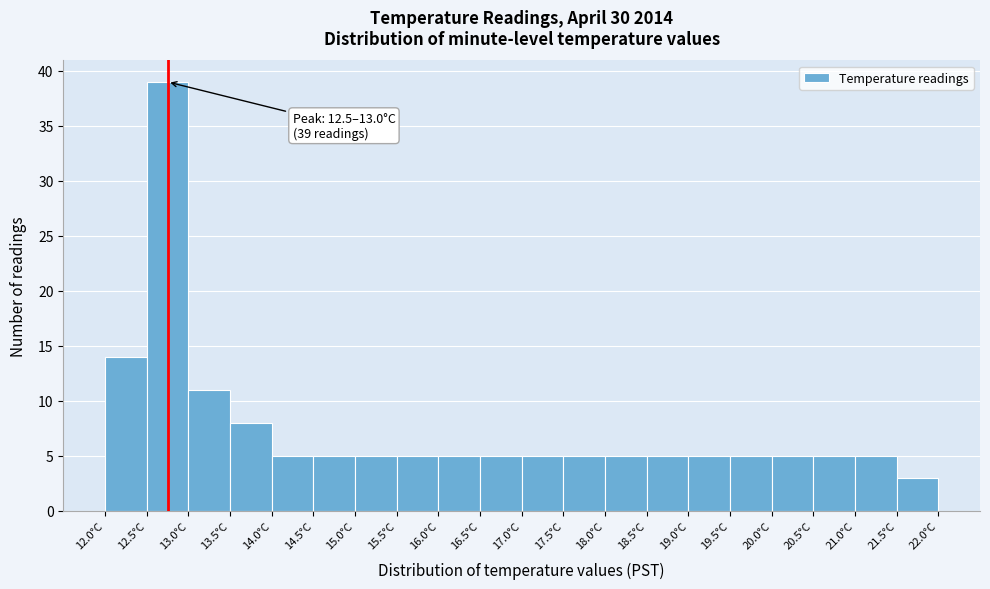

Which range on the x-axis has the tallest bar?

12.5 to 13.0